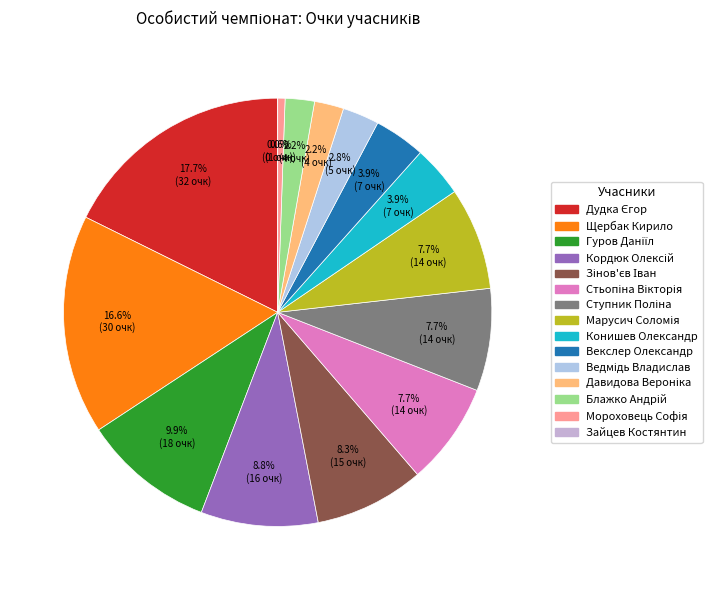

The Марусич Соломія slice represents 8% of the pie. True or false?

True